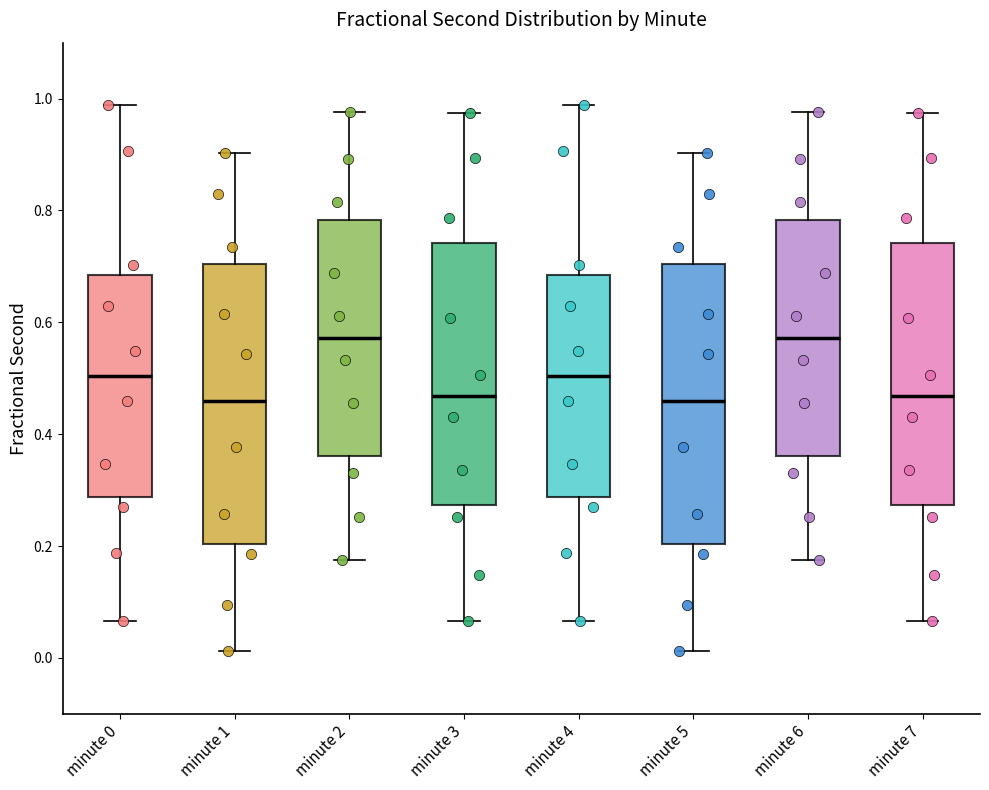

Reading left to right, transcribe this box plot: for each box, give where its median line is, the range the box spans, and where its two whiskers end, as read against the y-axis. The values are not printed on the chart, so give them approximately, as read against the axis.

minute 0: median 0.50, box 0.28 to 0.68, whiskers 0.06 to 0.98
minute 1: median 0.46, box 0.20 to 0.70, whiskers 0.02 to 0.90
minute 2: median 0.58, box 0.36 to 0.78, whiskers 0.18 to 0.98
minute 3: median 0.46, box 0.28 to 0.74, whiskers 0.06 to 0.98
minute 4: median 0.50, box 0.28 to 0.68, whiskers 0.06 to 0.98
minute 5: median 0.46, box 0.20 to 0.70, whiskers 0.02 to 0.90
minute 6: median 0.58, box 0.36 to 0.78, whiskers 0.18 to 0.98
minute 7: median 0.46, box 0.28 to 0.74, whiskers 0.06 to 0.98